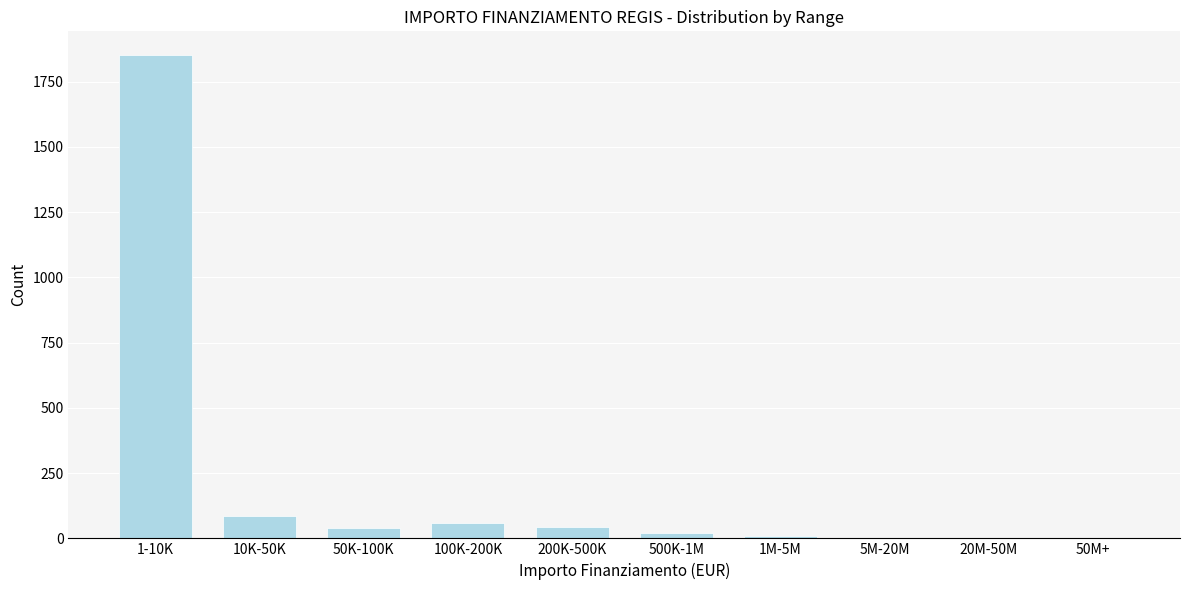

What is the change in value from 10K-50K to 50K-100K?

-45